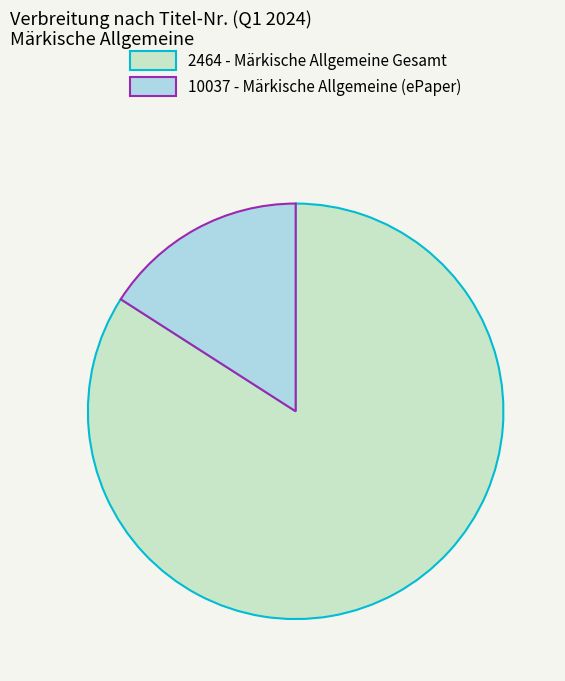

Is 2464 - Märkische Allgemeine Gesamt the majority of the pie?

Yes